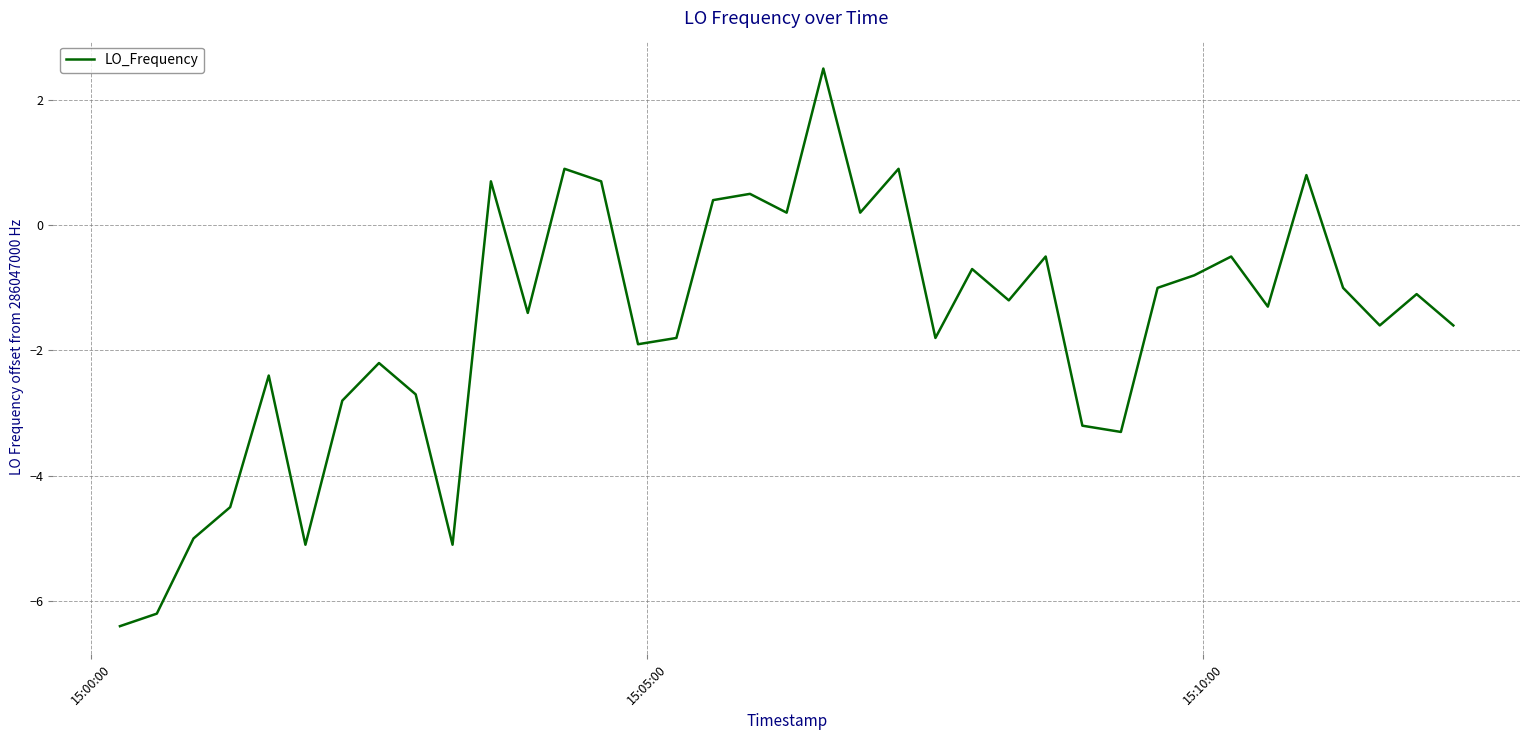

How many positive values are there?

10